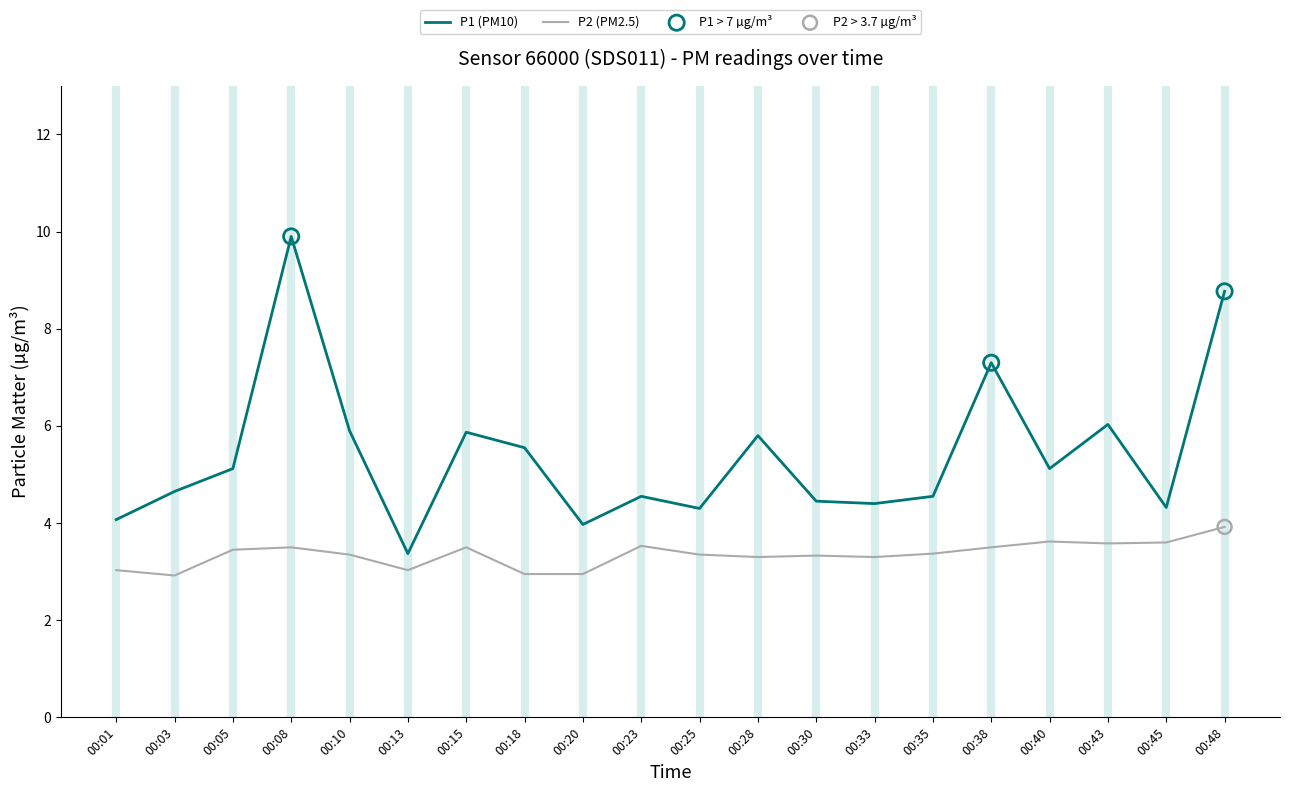

What is the difference between the highest and lowest values at 00:20?

1.0